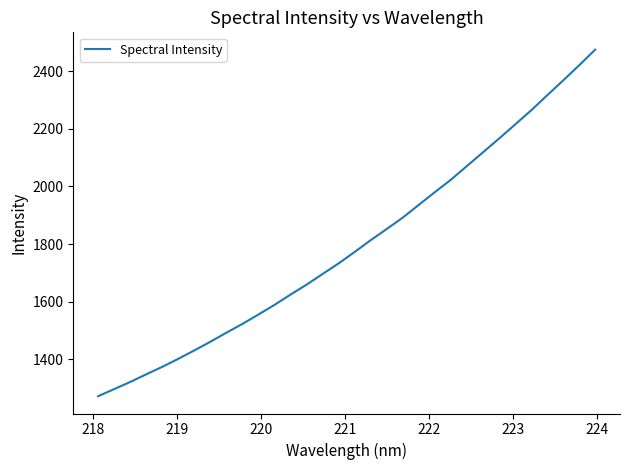

What is the minimum value shown in the chart?

1271.7